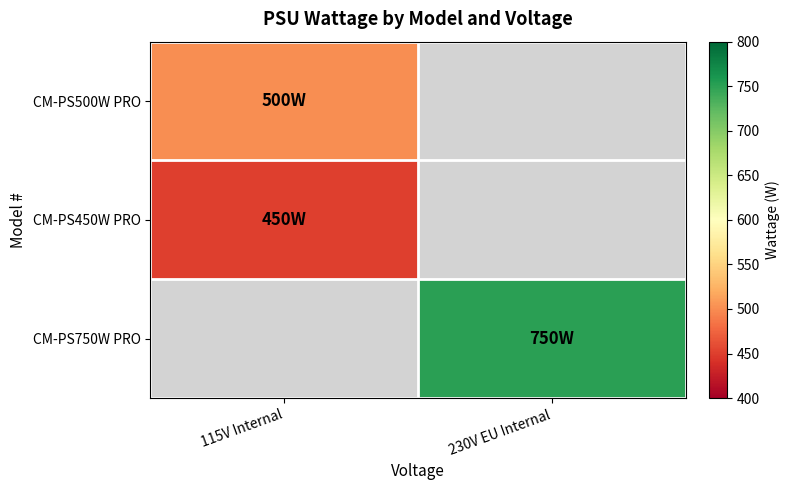

Count the number of data series in this chart.

3